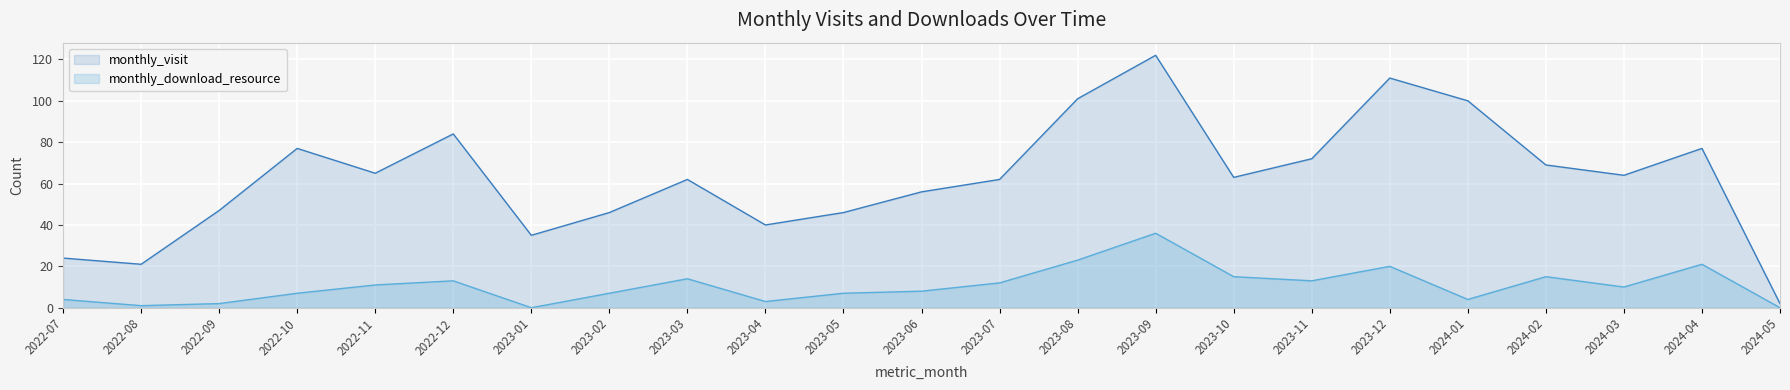

Which category has the highest value in the monthly_download_resource series?

2023-09